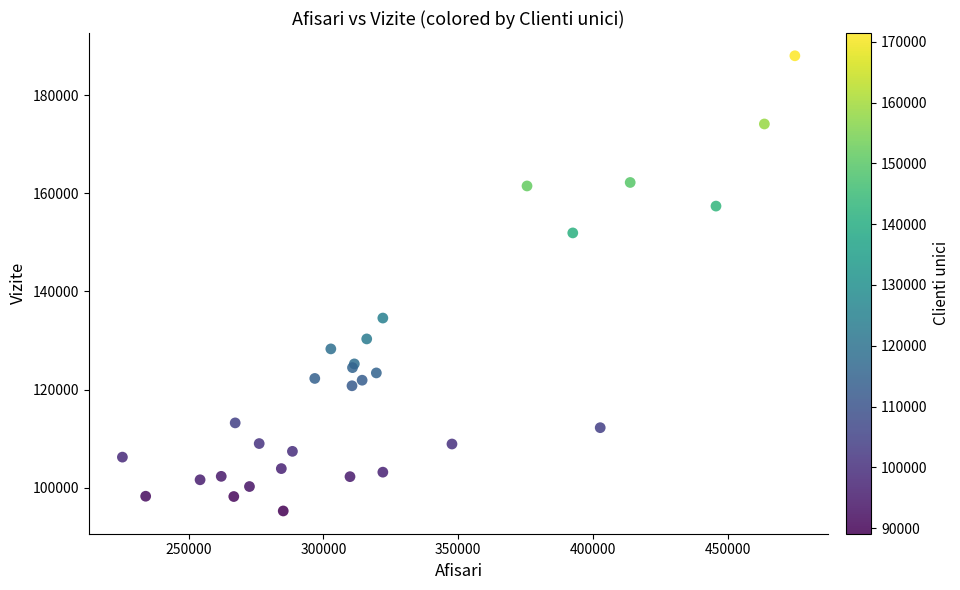

What Y value in the scatter plot is closest to 141636?

134571